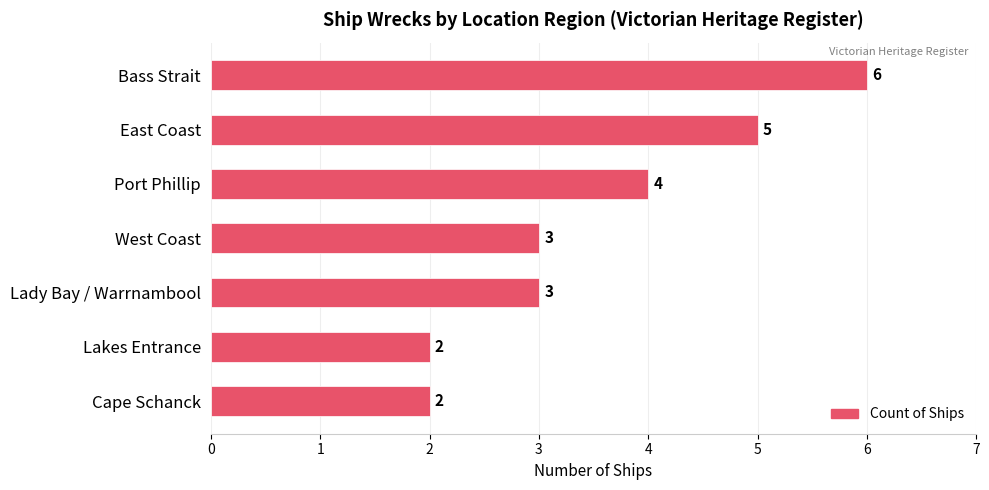

What is the value of the 1st bar from the top?

6